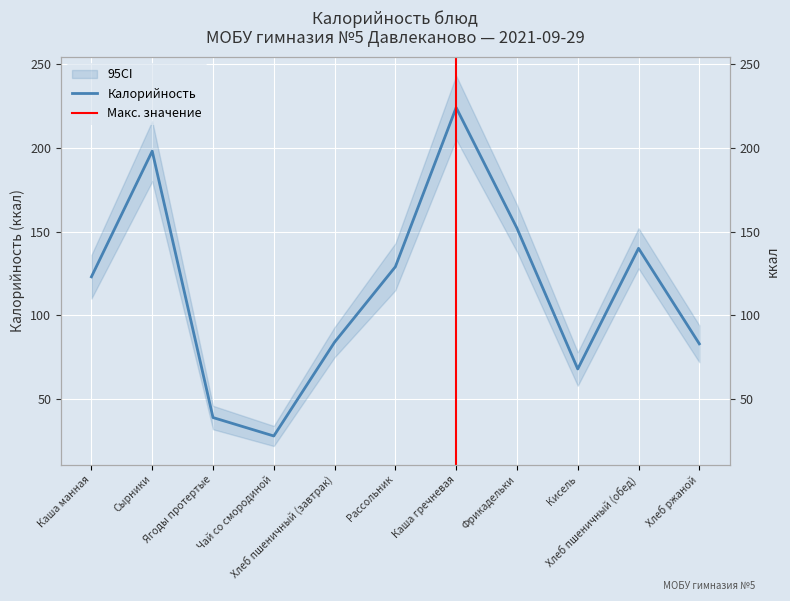

Where is the first local maximum?

Сырники